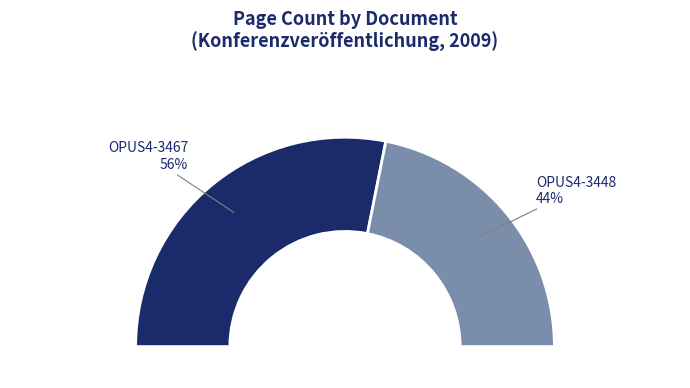

What percentage is the OPUS4-3448 slice, to the nearest percent?

44%